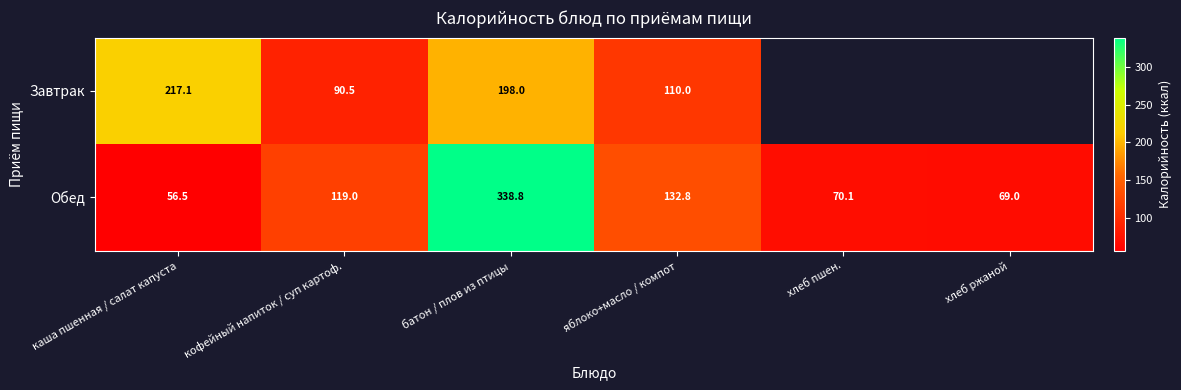

Is the value of Обед at яблоко+масло / компот greater than the value of Завтрак at батон / плов из птицы?

No